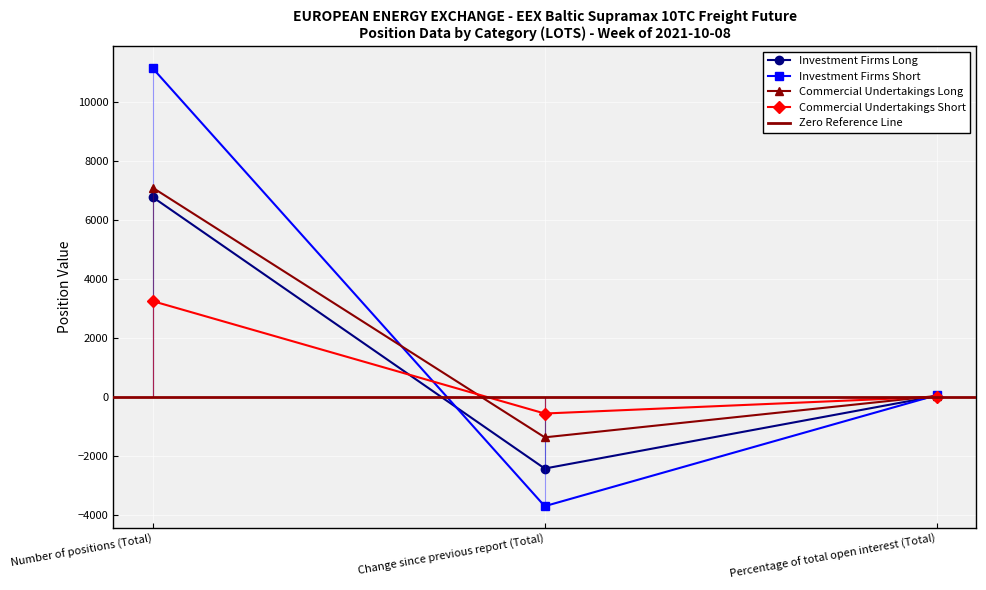

What is the sum of all Investment Firms Long values?

4429.1